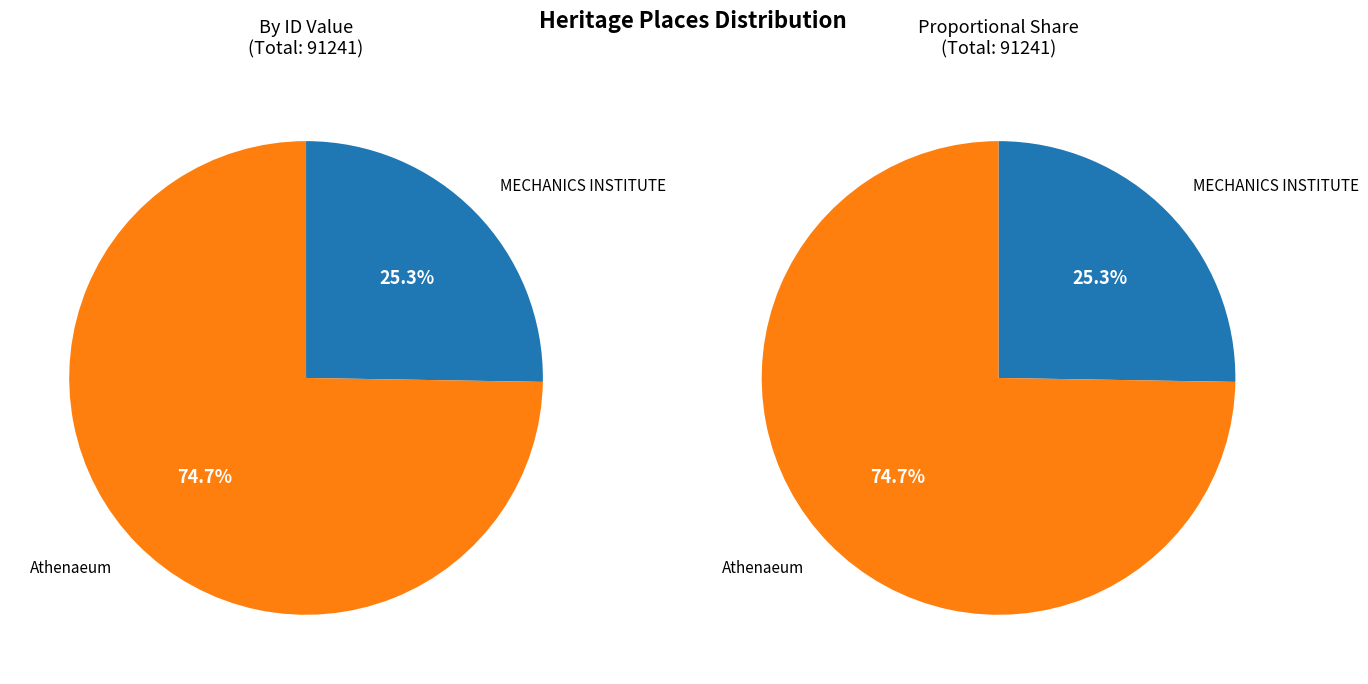

To the nearest percent, what is the combined percentage of Athenaeum and MECHANICS INSTITUTE?

100%